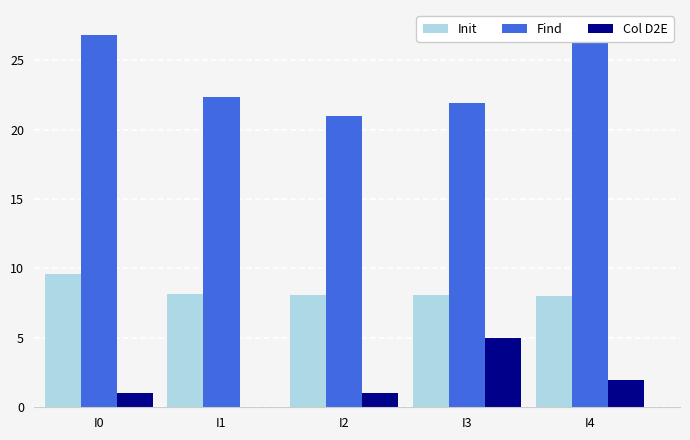

Reading left to right, extract all data points from this chart.

Init: 9.6	8.1	8.1	8.1	8.0
Find: 26.8	22.3	21.0	21.9	27.3
Col D2E: 1.0	0.0	1.0	5.0	2.0